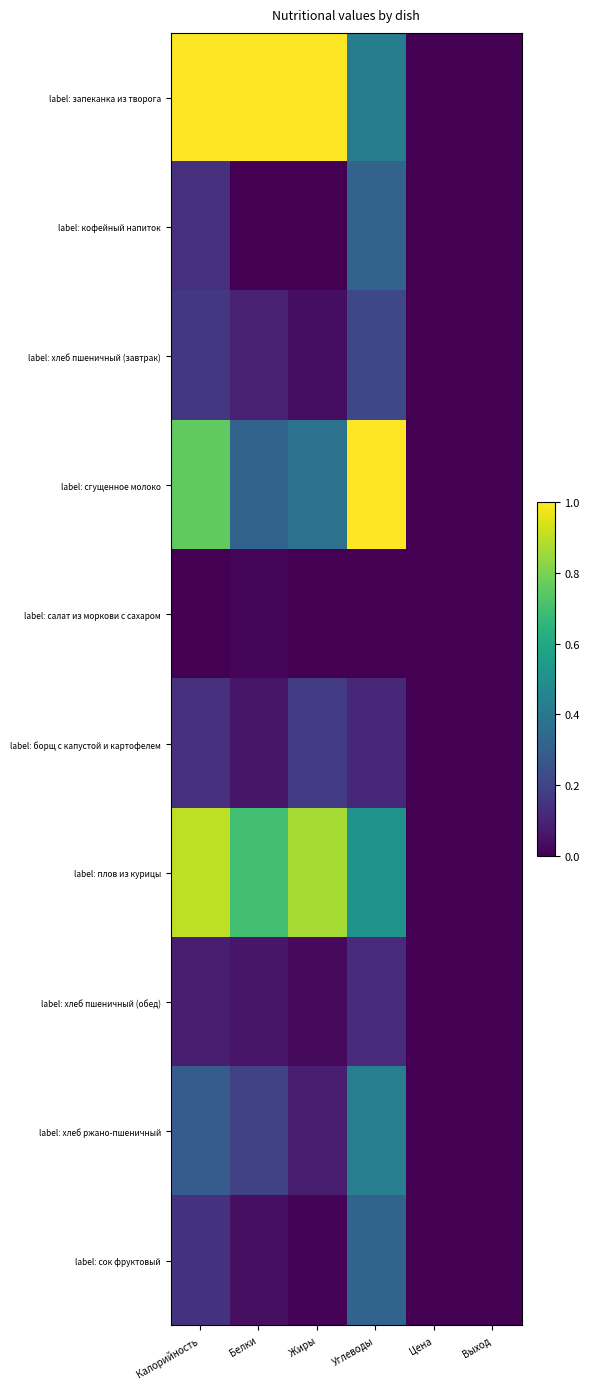

Which series has the largest total across all categories?

label: запеканка из творога